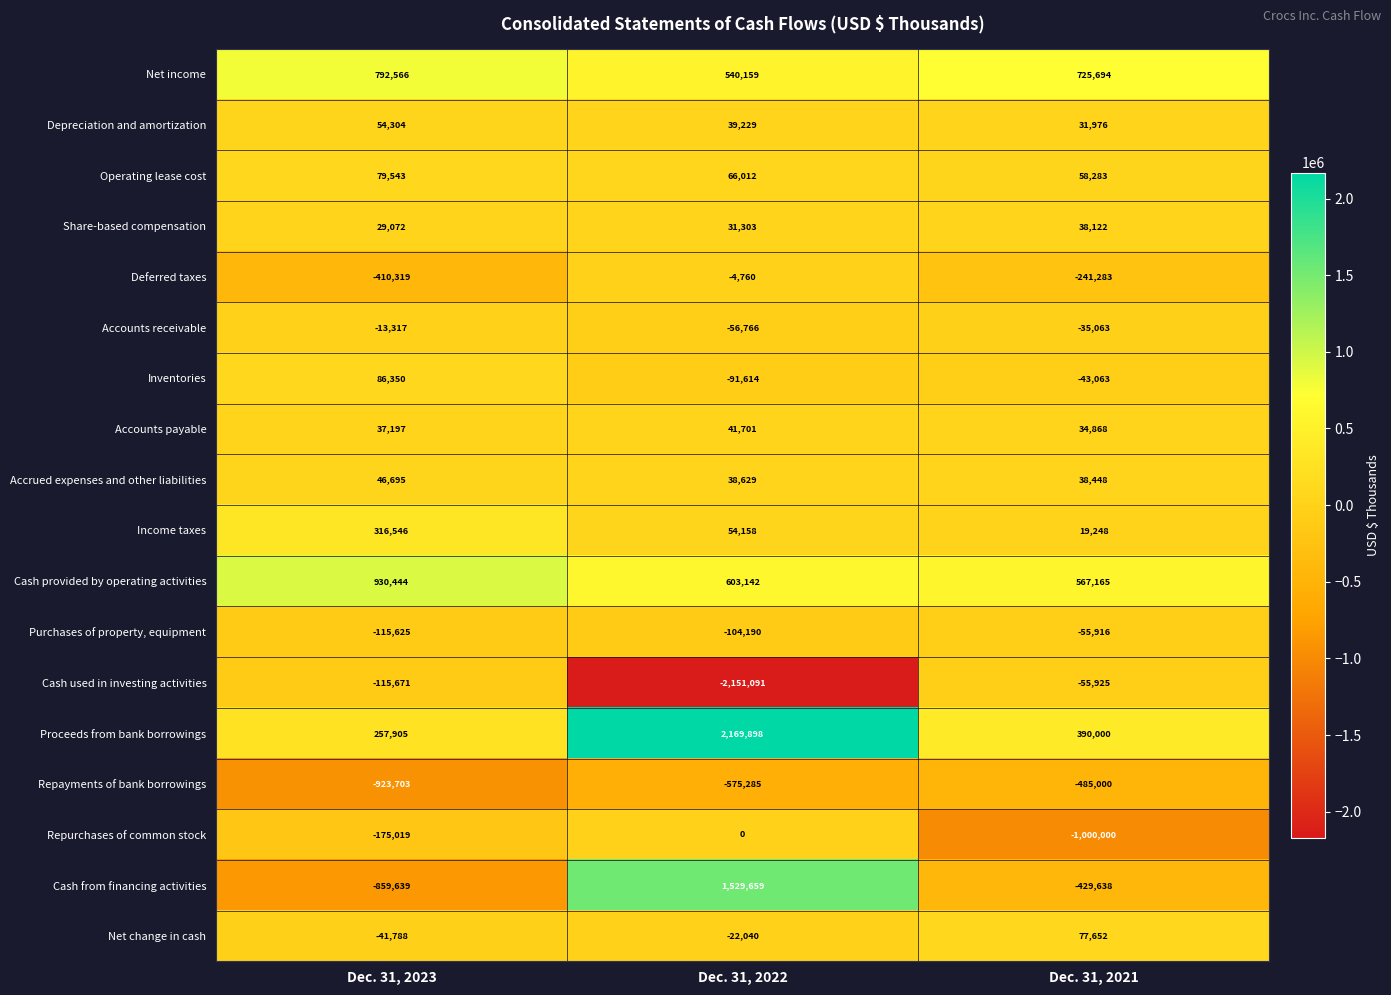

What is the difference between the maximum and minimum values in the Cash from financing activities series?

2389298